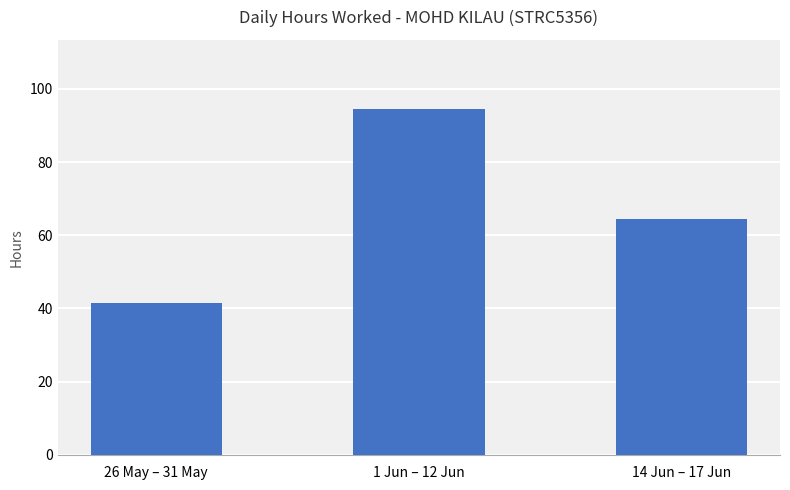

Where does the data first go above 64?

1 Jun – 12 Jun